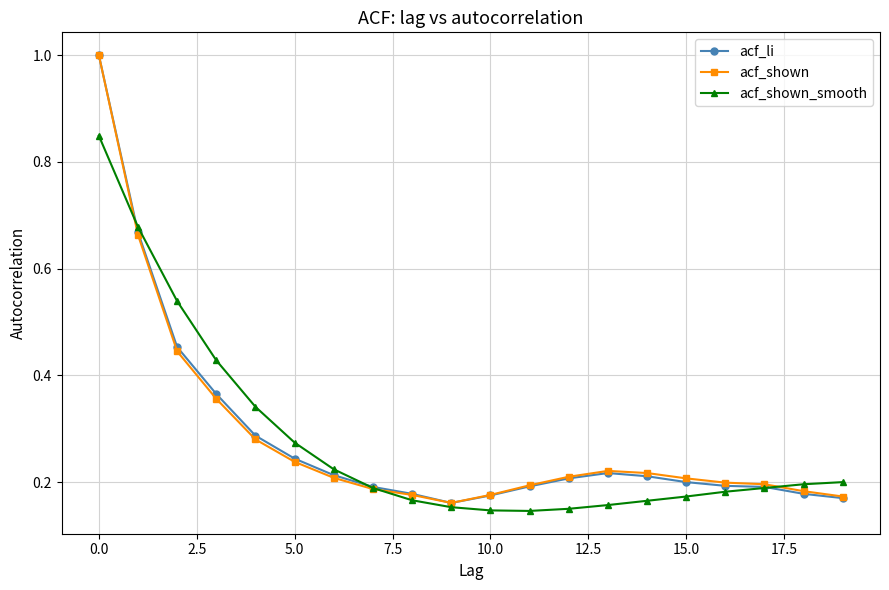

What is the maximum value shown in the chart?

1.0